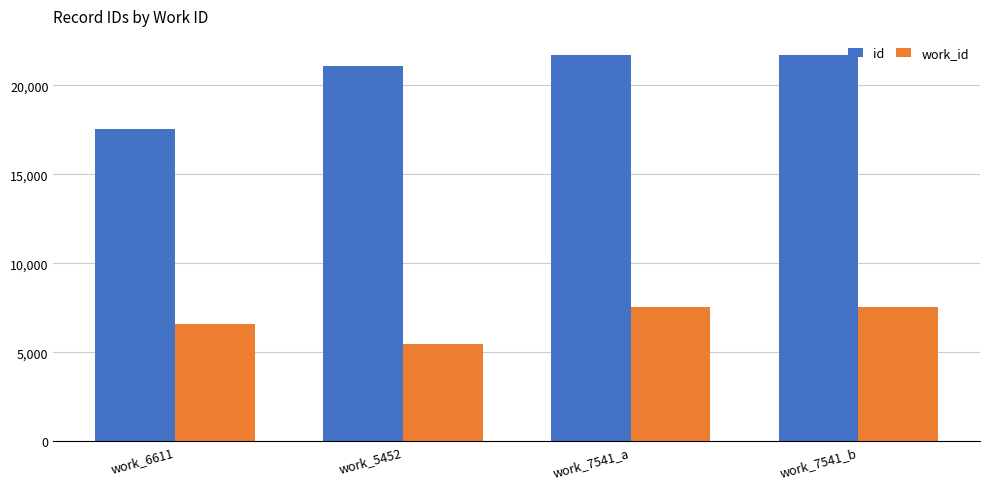

Which series changed the most between work_5452 and work_7541_a?

work_id